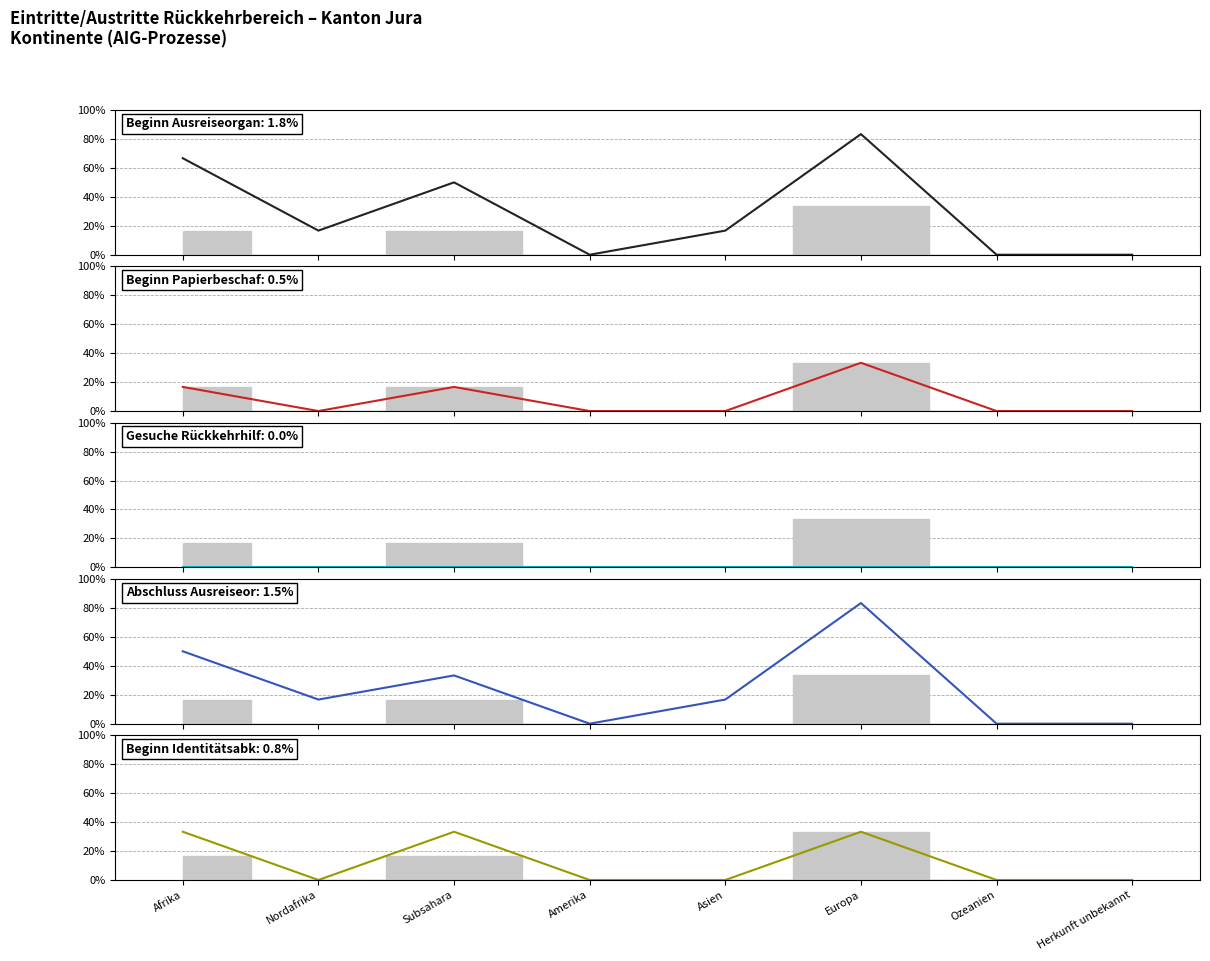

What is the difference between the maximum and minimum values in the Beginn Ausreiseorganisation series?

83.3